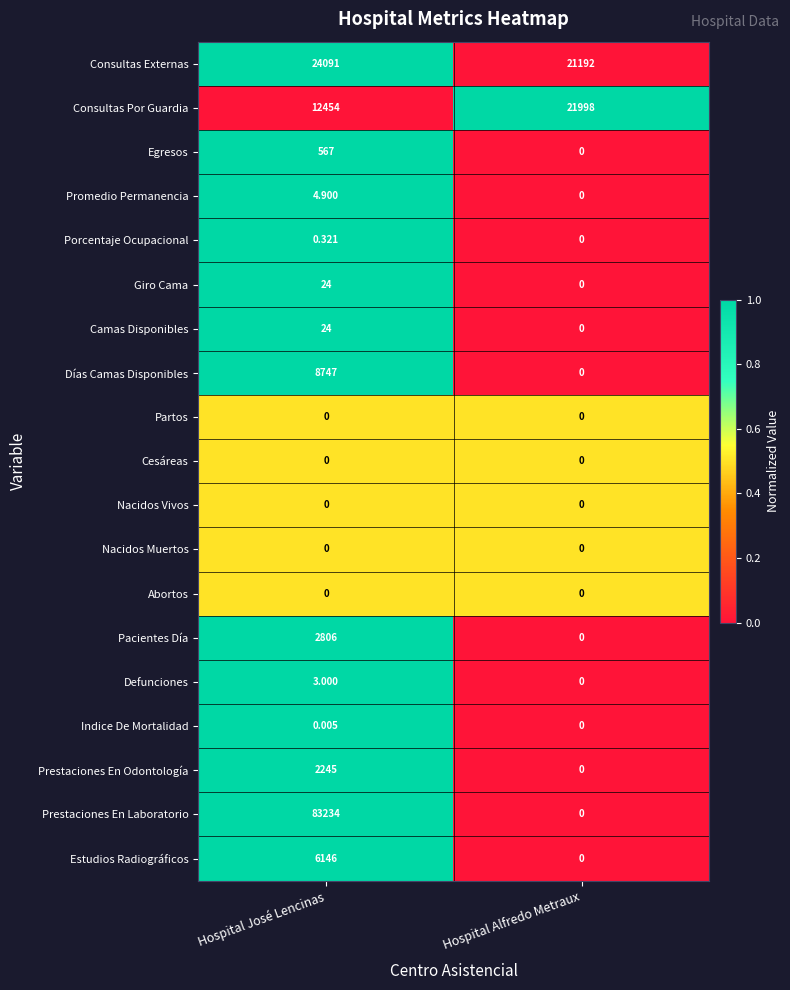

At which label does Promedio Permanencia first exceed 4?

Hospital José Lencinas